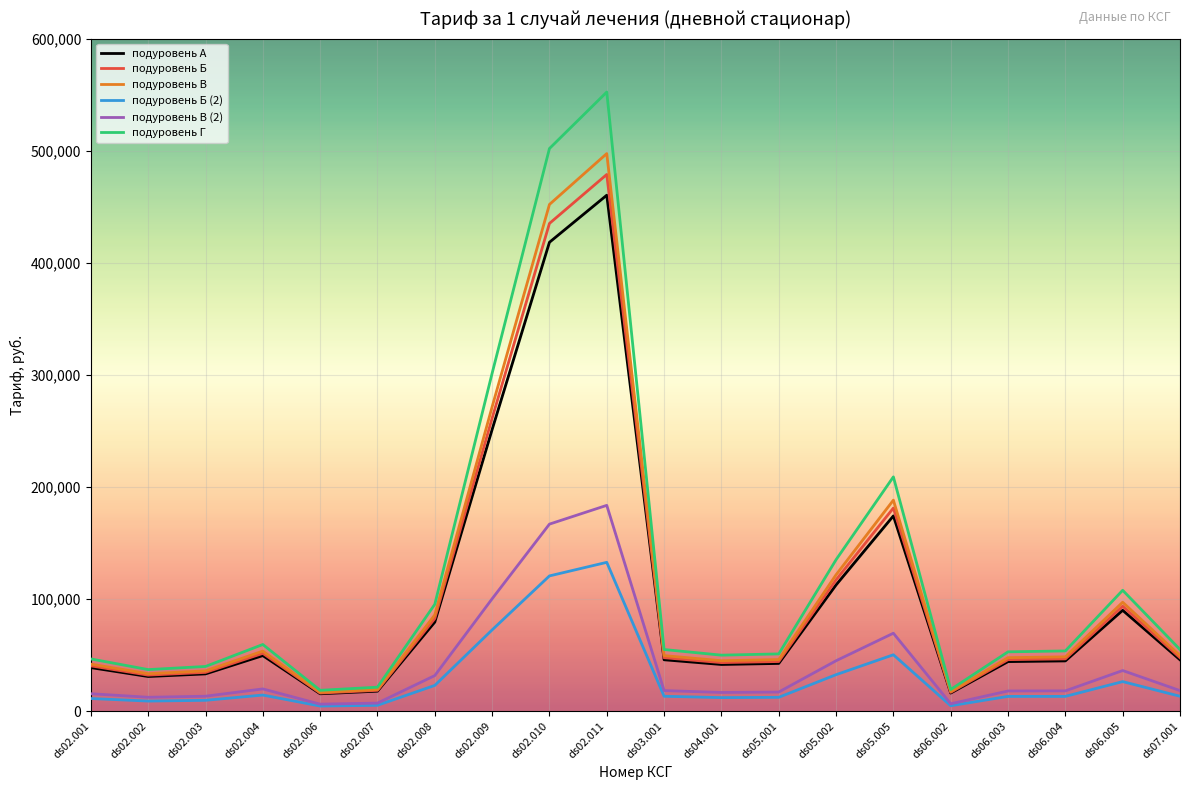

The value of подуровень А at ds02.011 is 460242.6. True or false?

True